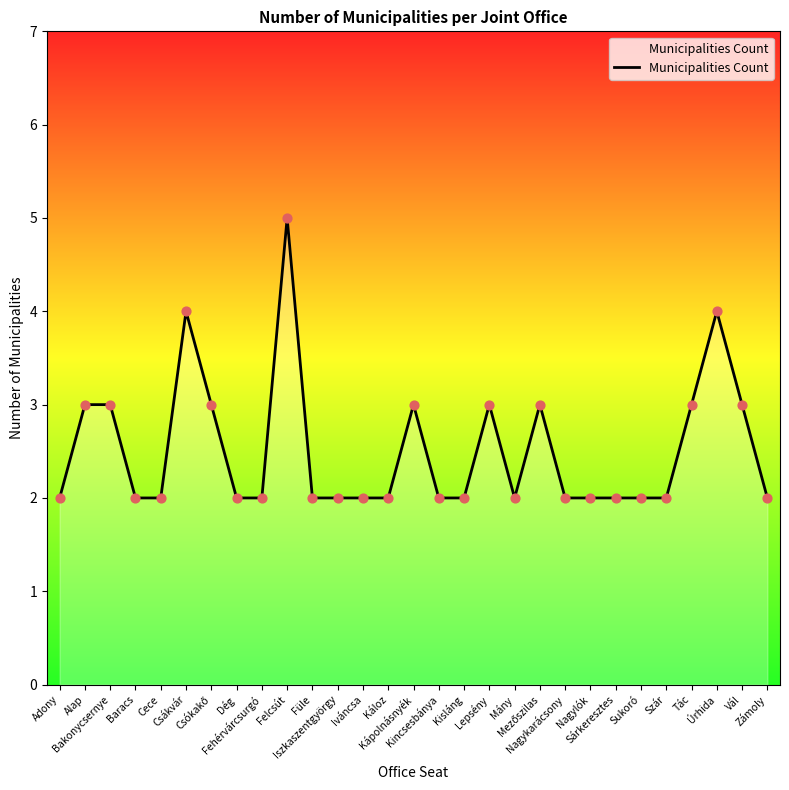

Approximately how many times larger is the value at Kápolnásnyék compared to Lepsény?

1.0